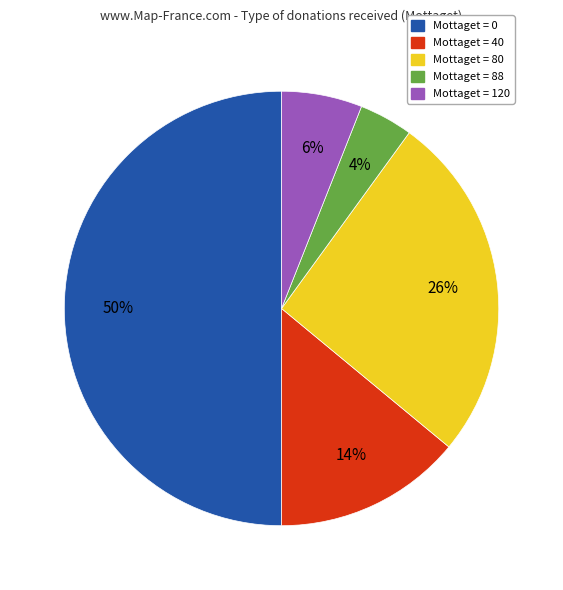

To the nearest percent, what is the difference between the largest and smallest slice percentages?

46%